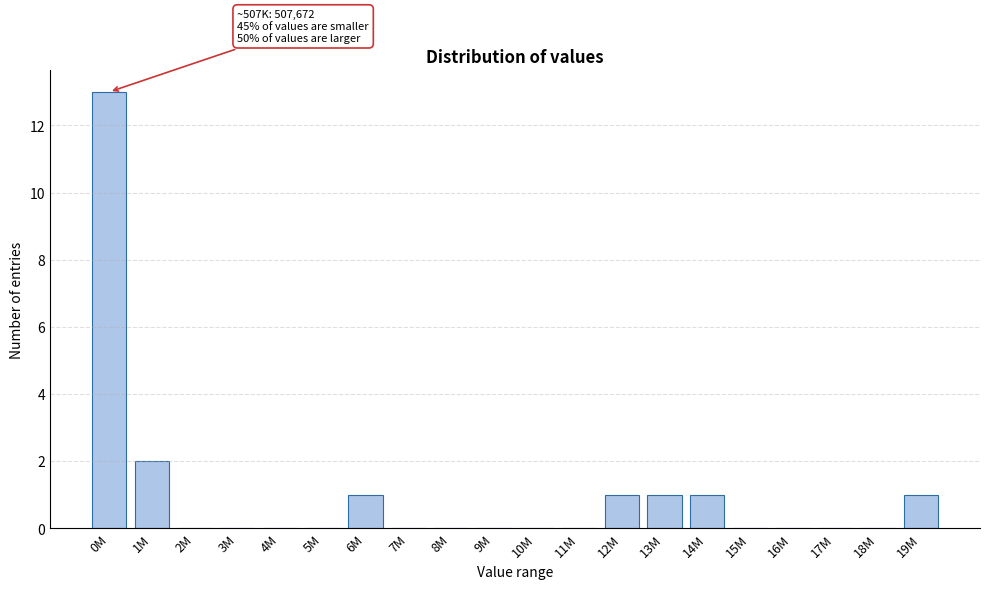

Reading left to right, what are all the values shown in this chart?

0M=13	1M=2	2M=0	3M=0	4M=0	5M=0	6M=1	7M=0	8M=0	9M=0	10M=0	11M=0	12M=1	13M=1	14M=1	15M=0	16M=0	17M=0	18M=0	19M=1